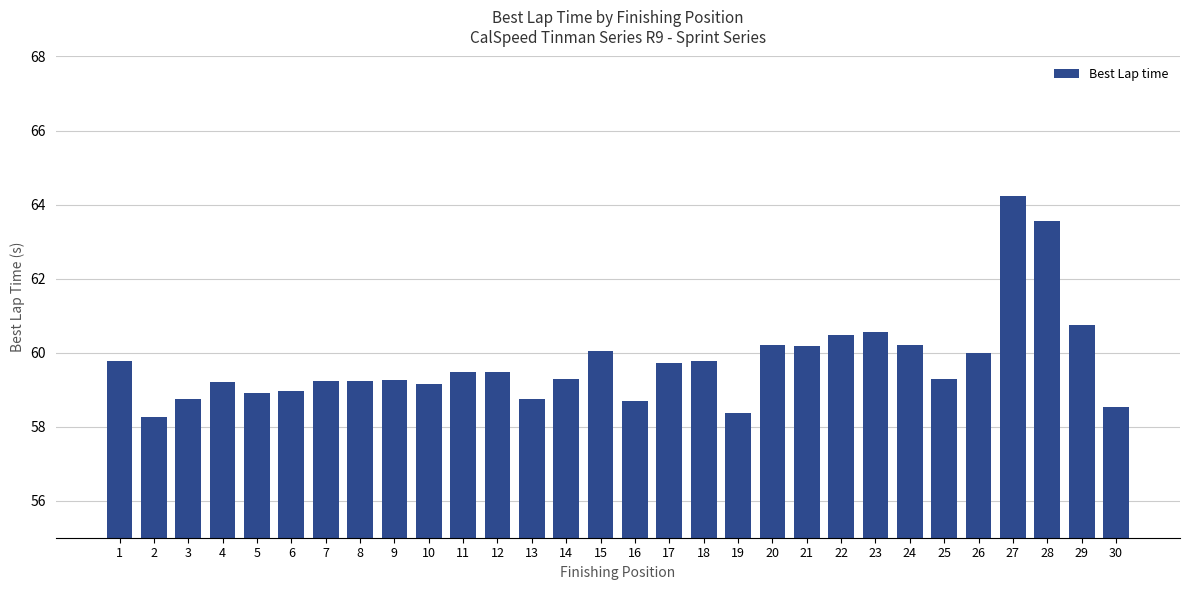

What is the difference between the second highest and second lowest values?

5.2